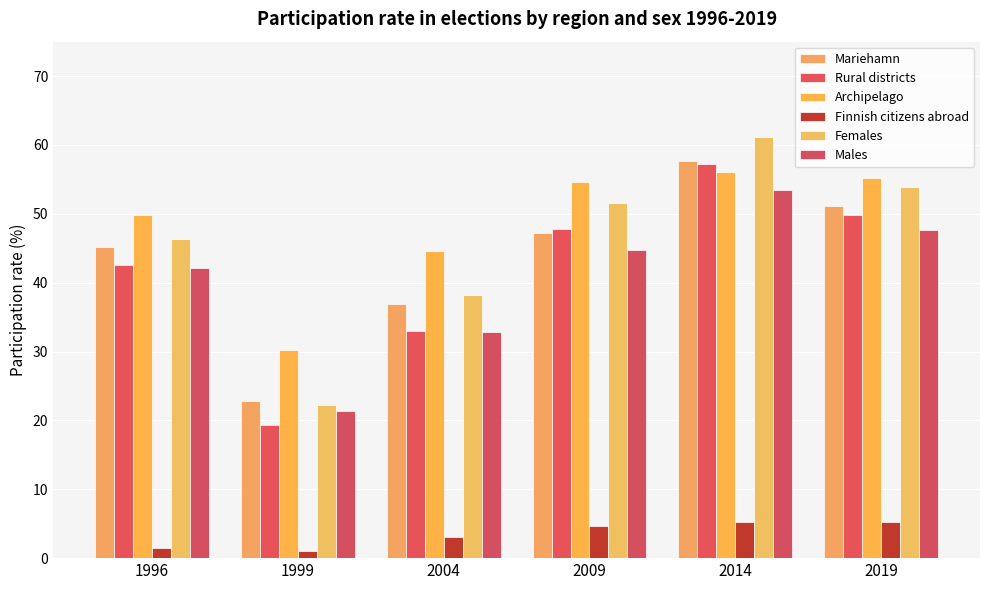

What are all the series names shown in the legend?

Mariehamn, Rural districts, Archipelago, Finnish citizens abroad, Females, Males